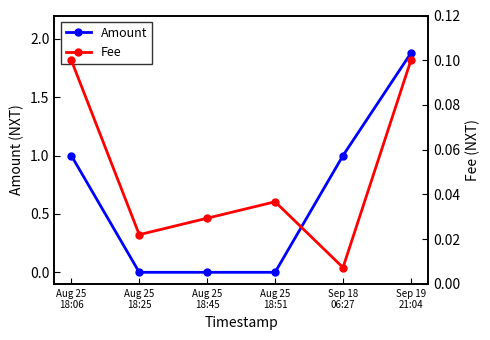

Which series changed the most between Aug 25
18:06 and Aug 25
18:45?

Amount